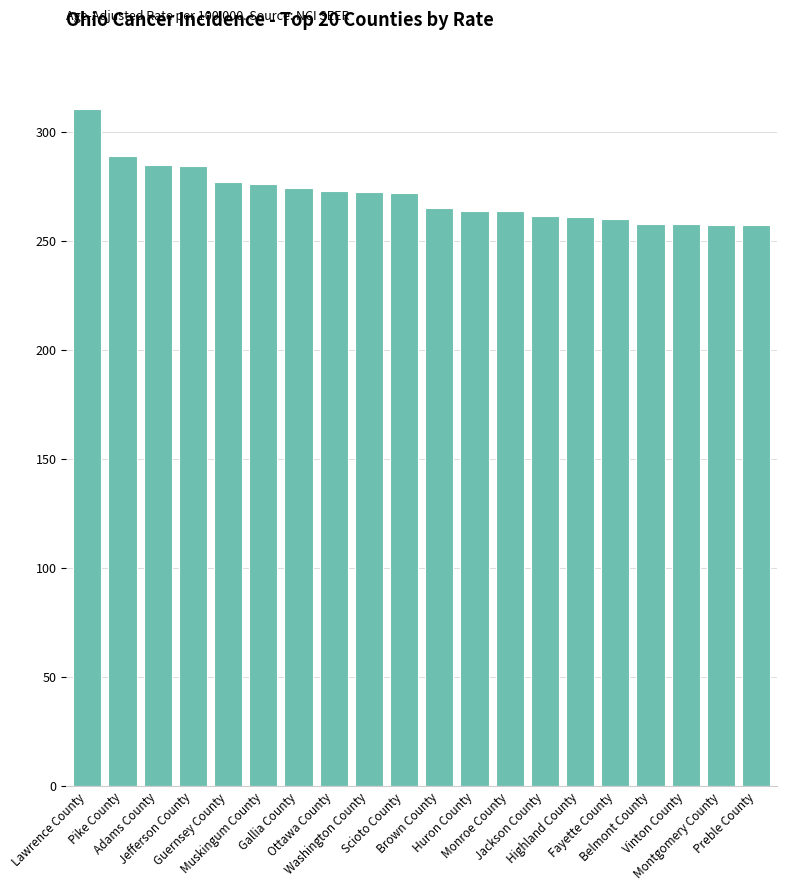

Approximately how many times larger is the value at Monroe County compared to Scioto County?

1.0